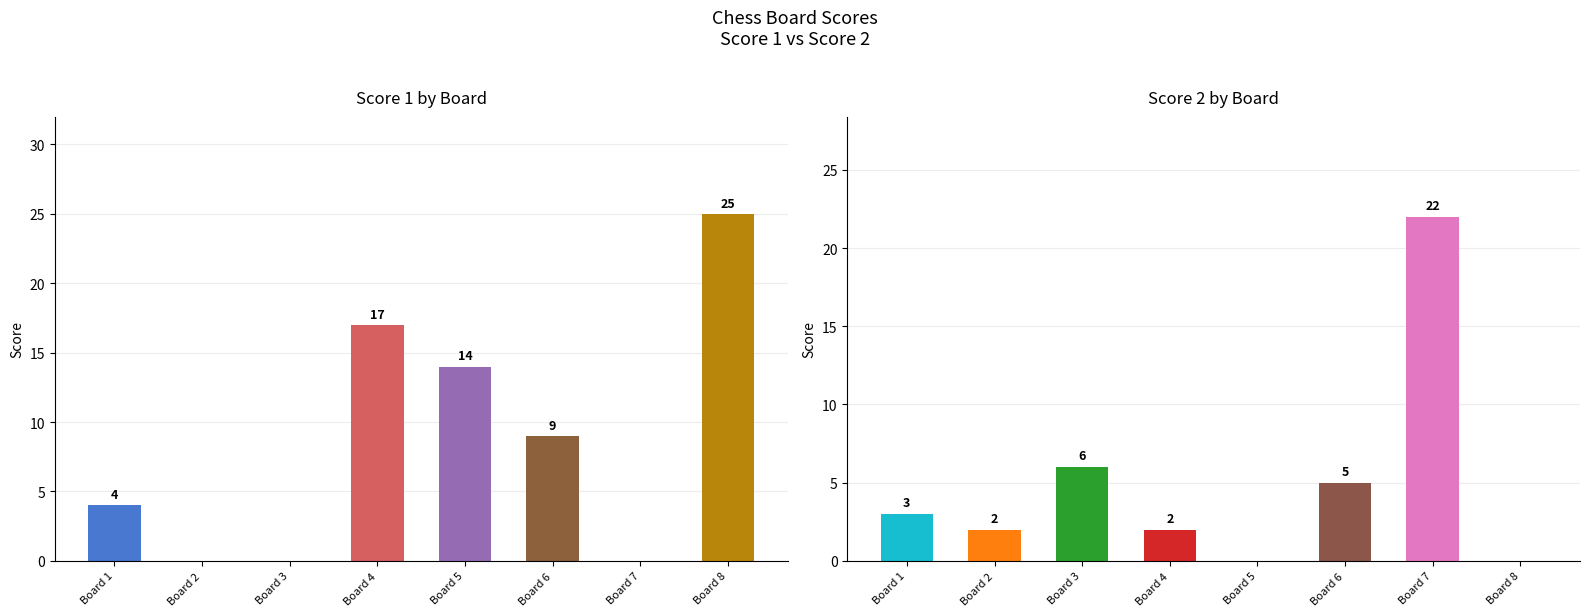

Reading right to left, list all the values displayed in this chart.

Score 1: Board 8=25	Board 7=0	Board 6=9	Board 5=14	Board 4=17	Board 3=0	Board 2=0	Board 1=4
Score 2: Board 8=0	Board 7=22	Board 6=5	Board 5=0	Board 4=2	Board 3=6	Board 2=2	Board 1=3